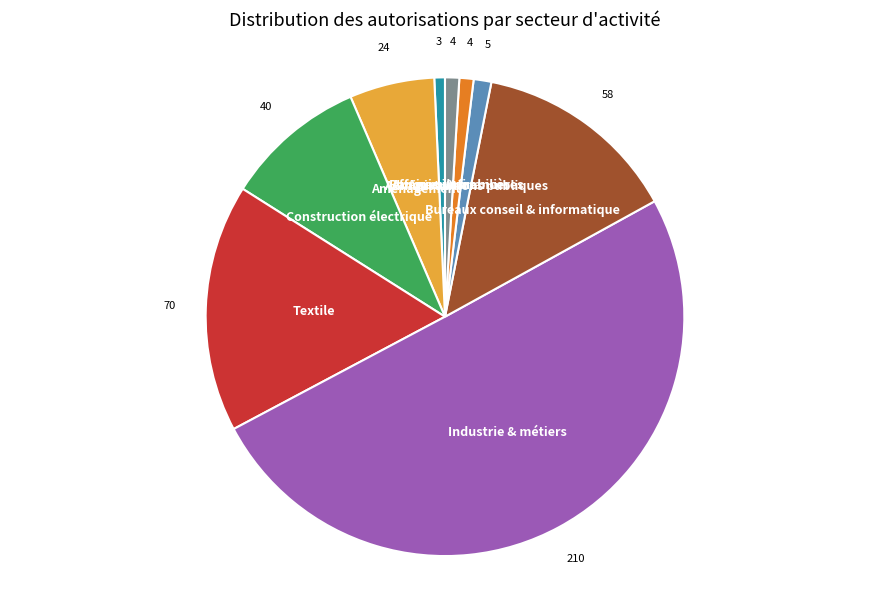

Which category has the biggest portion of the pie?

Industrie & métiers